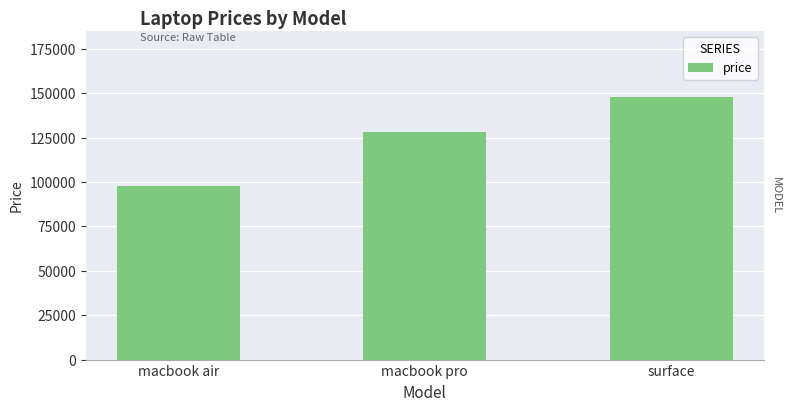

How many bars are there in total?

3